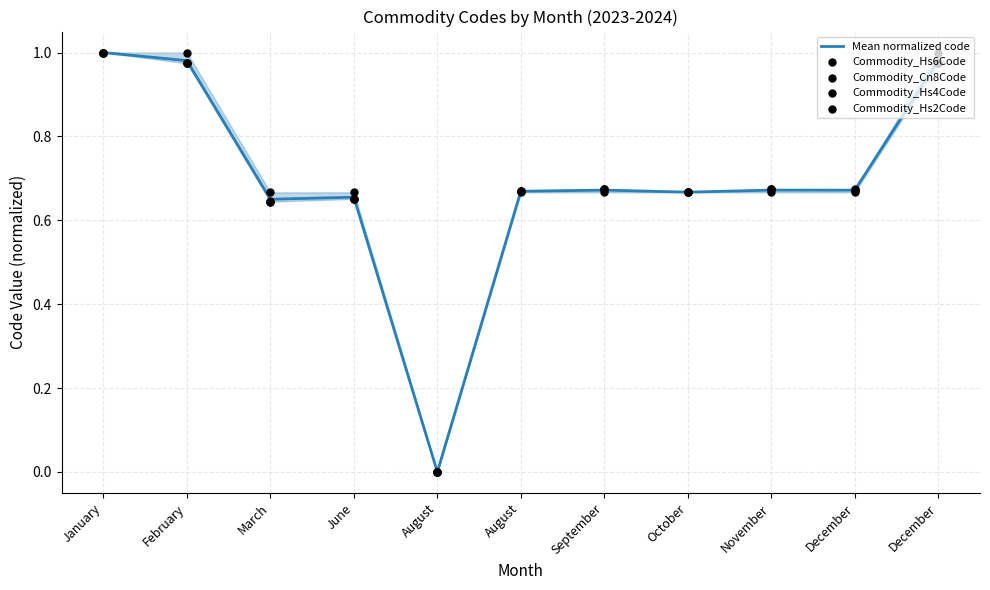

At which category is the sum across all series the highest?

January